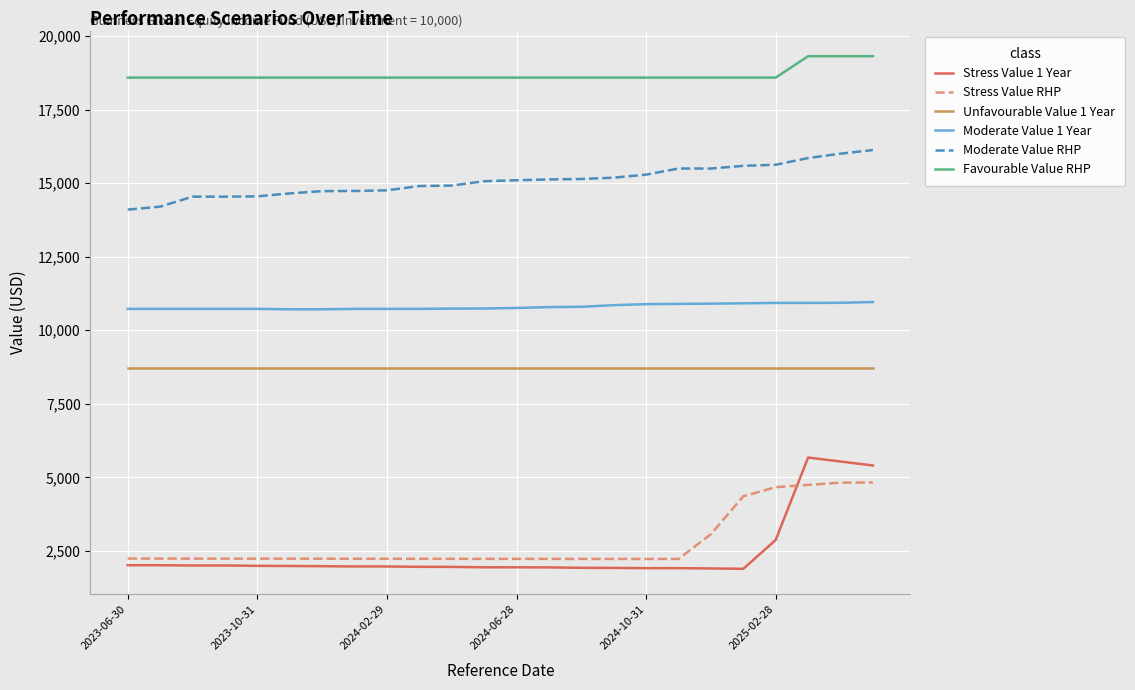

Which series has the largest total across all categories?

Favourable Value RHP